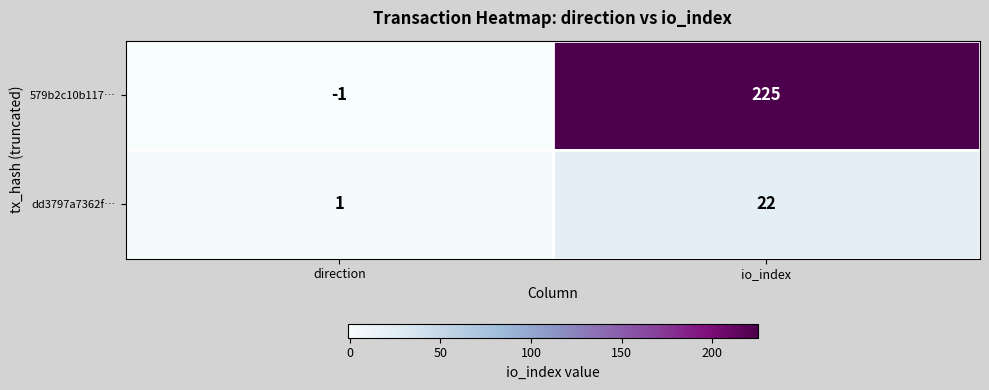

What is the difference between the 579b2c10b117… values at io_index and direction?

226